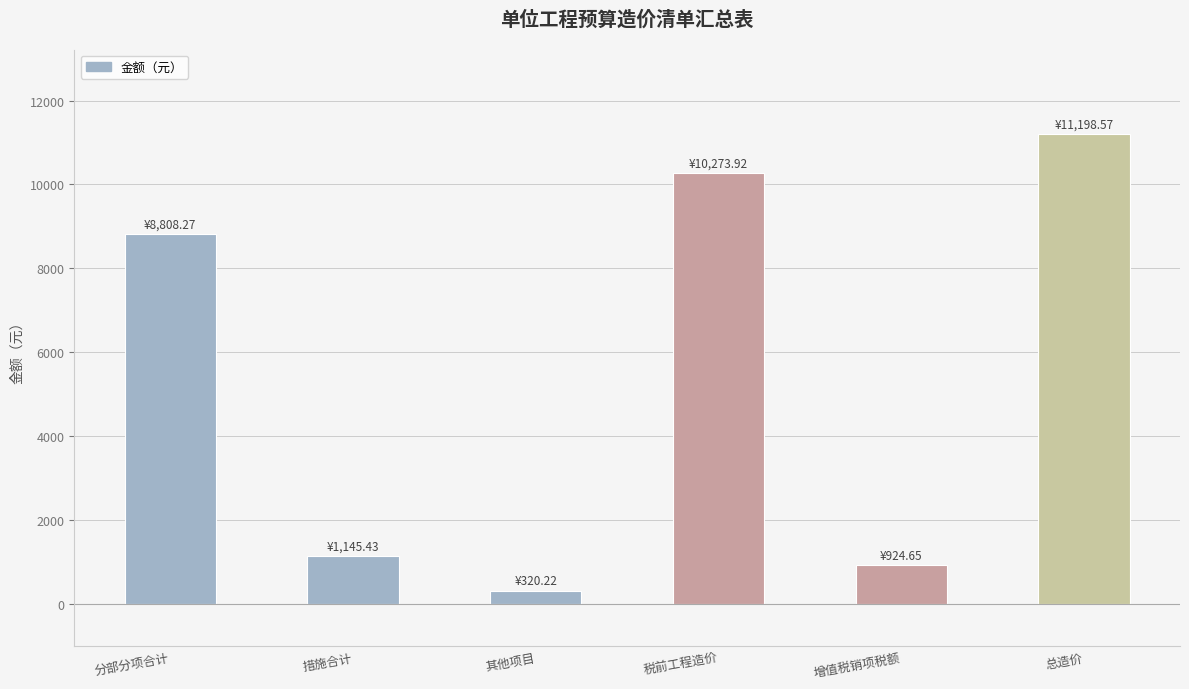

List the labels in order of value, smallest first.

其他项目, 增值税销项税额, 措施合计, 分部分项合计, 税前工程造价, 总造价